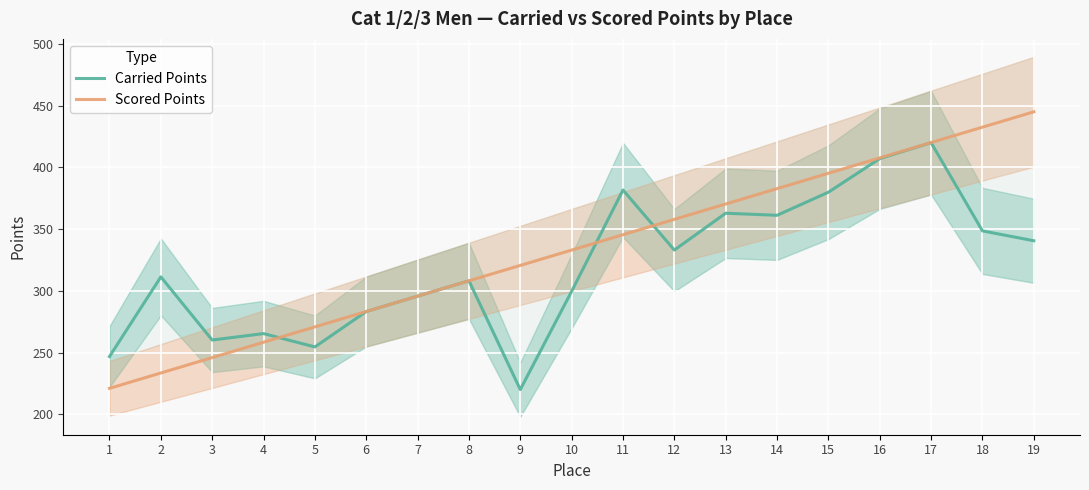

At 4, list the series in order from largest to smallest.

Carried Points, Scored Points